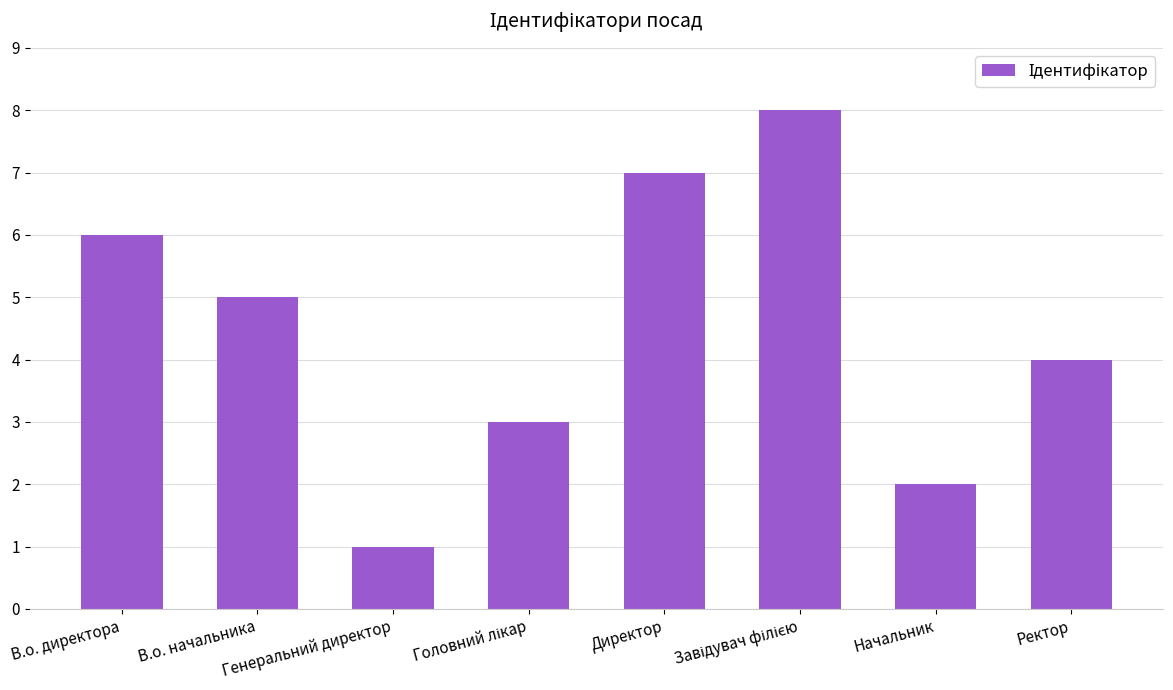

Read the value at В.о. начальника.

5